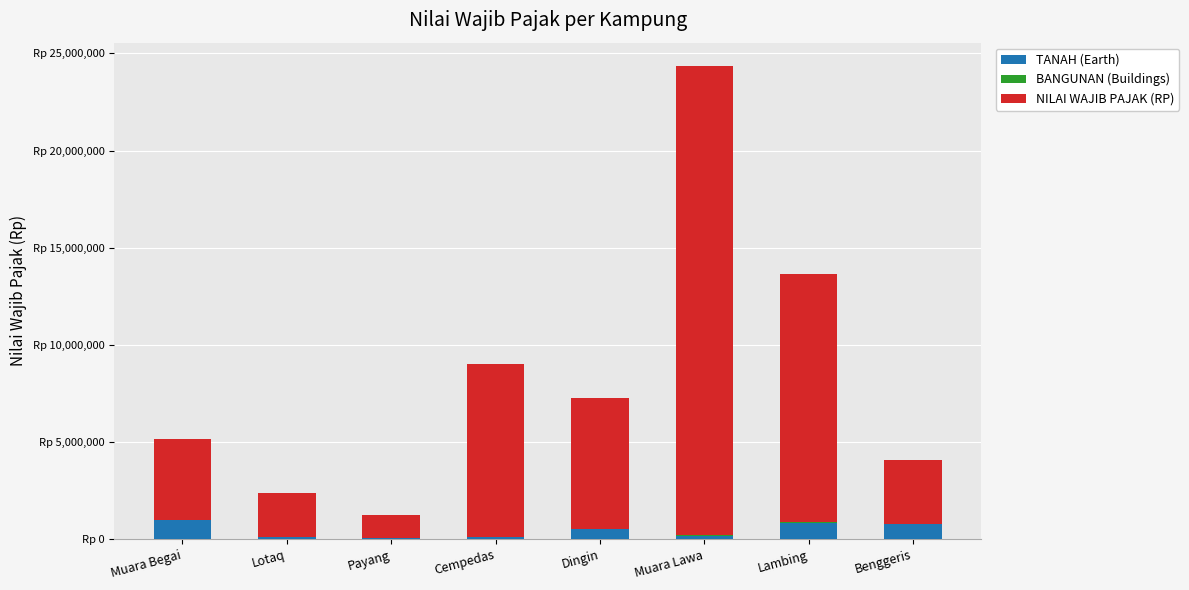

The value of TANAH (Earth) at Payang is 11013. True or false?

False